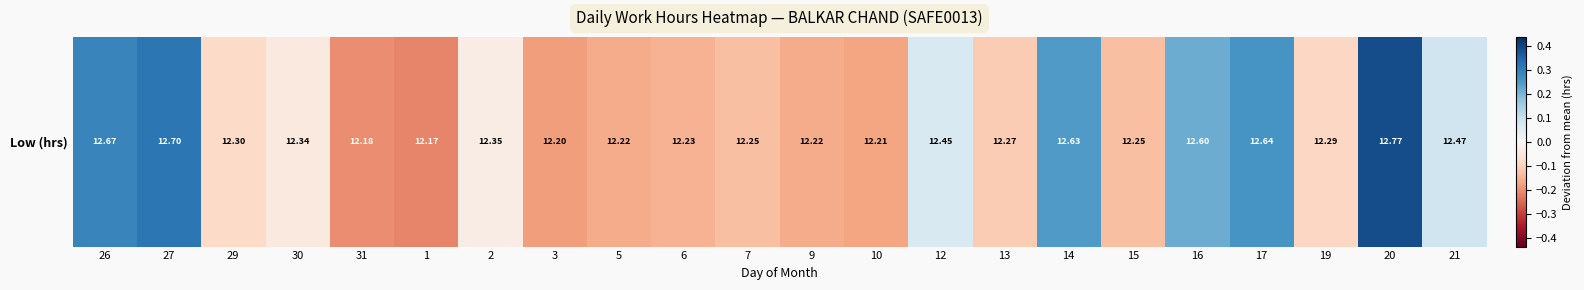

How many data points are above 0?

8